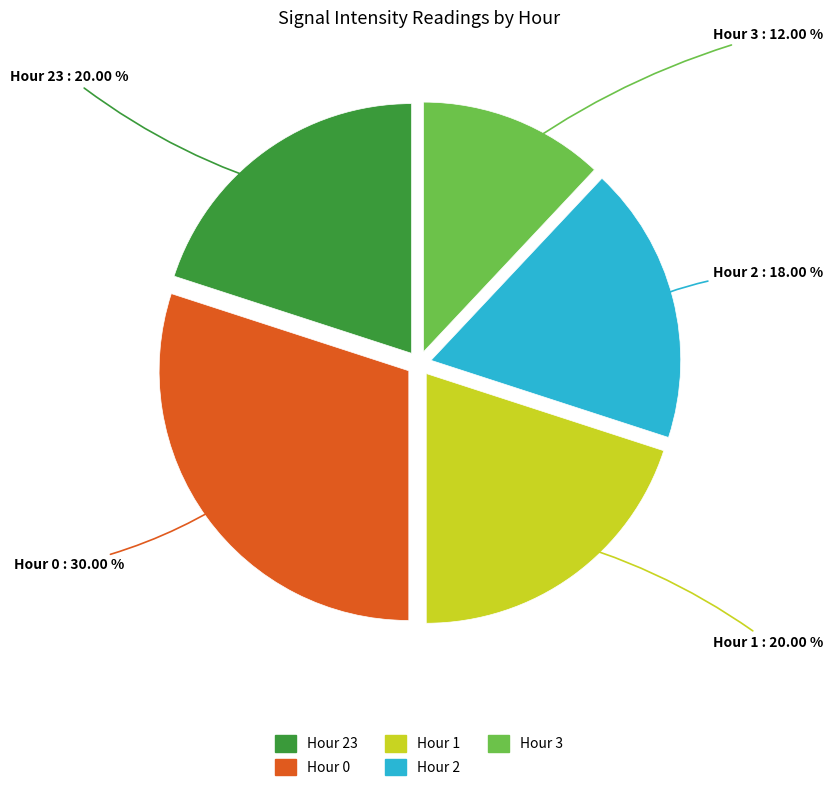

Does any single category account for the majority?

No